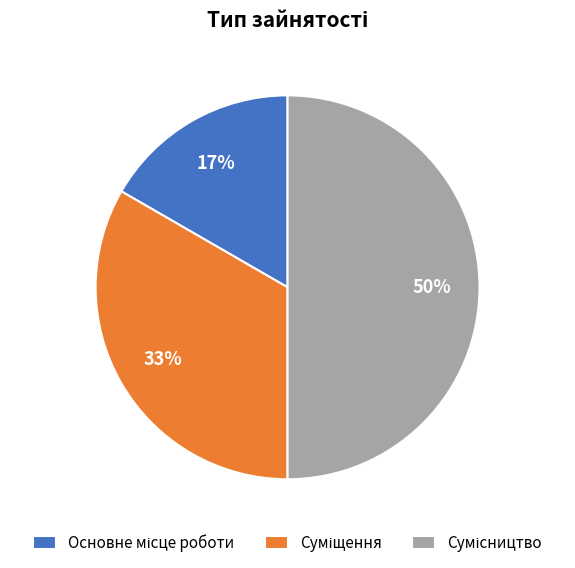

To the nearest percent, what is the difference between the largest and smallest slice percentages?

33%